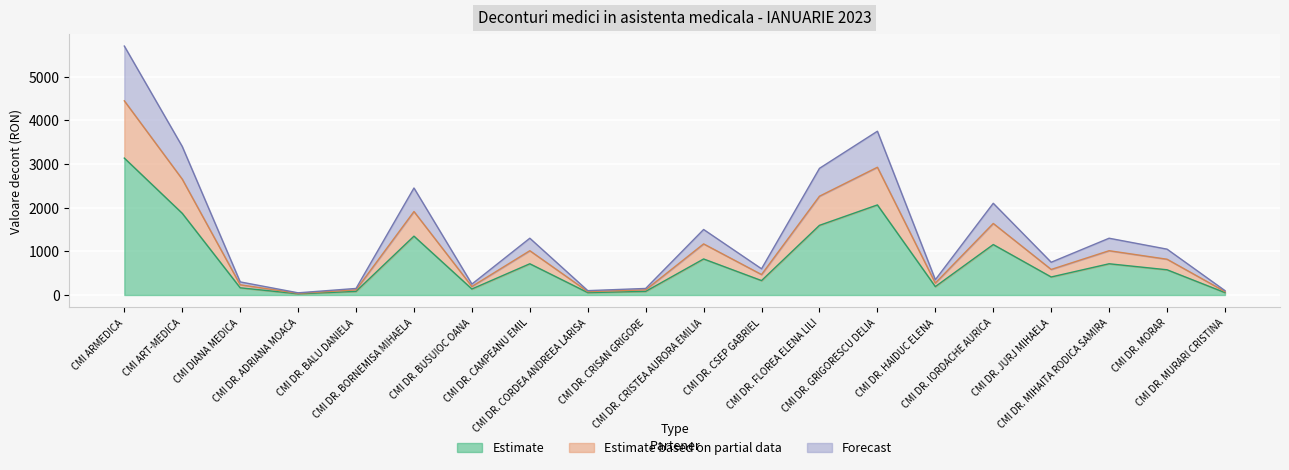

Where does the data first go above 577?

CMI ARMEDICA